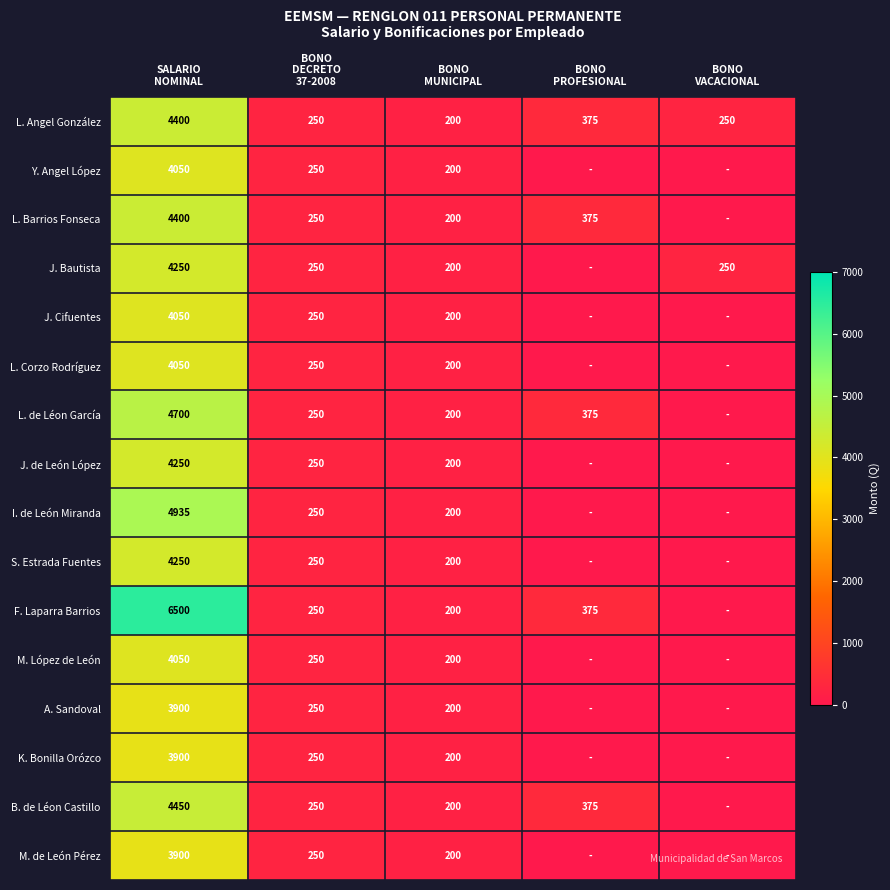

What is the difference between the maximum and minimum values in the L. Angel González series?

4200